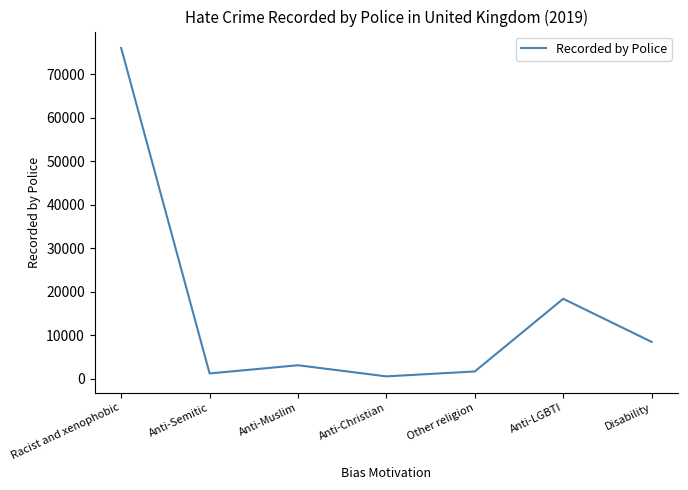

How many categories are shown in the chart?

7